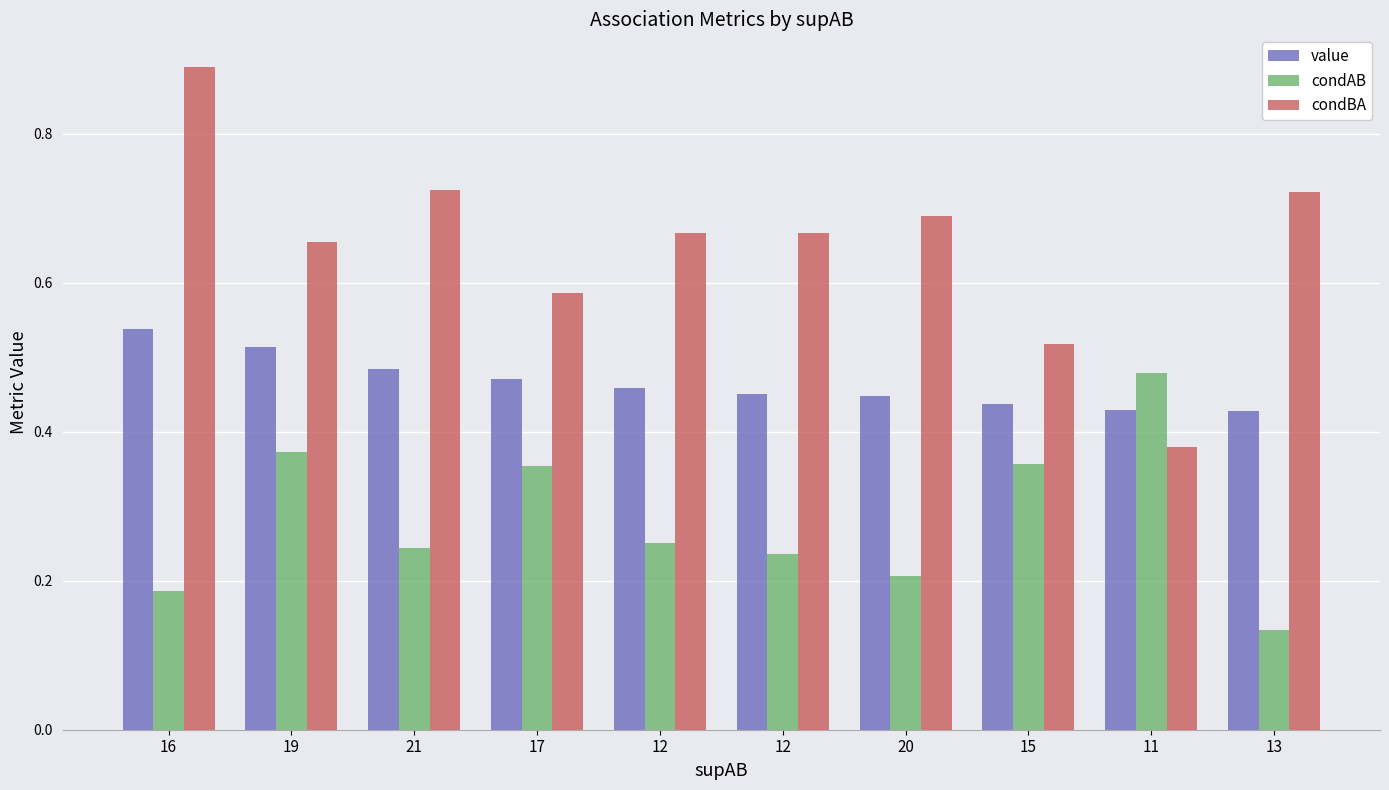

At how many categories does at least one series exceed 0?

10